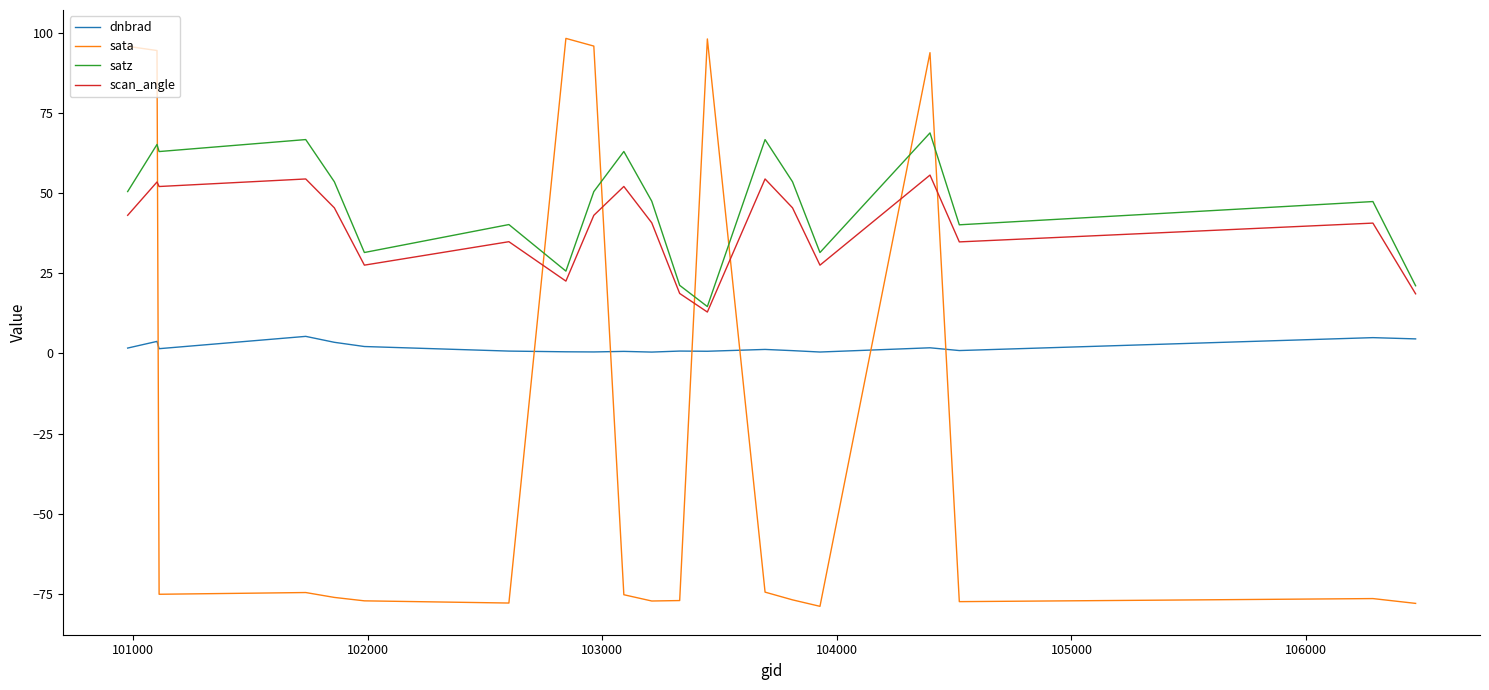

Which series has the widest spread of values?

sata